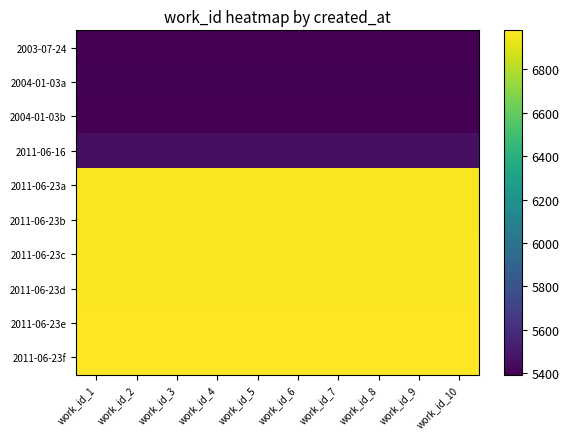

Reading right to left, what are all the values shown in this chart?

2003-07-24: work_id_10=5394	work_id_9=5394	work_id_8=5394	work_id_7=5394	work_id_6=5394	work_id_5=5394	work_id_4=5394	work_id_3=5394	work_id_2=5394	work_id_1=5394
2004-01-03a: work_id_10=5403	work_id_9=5403	work_id_8=5403	work_id_7=5403	work_id_6=5403	work_id_5=5403	work_id_4=5403	work_id_3=5403	work_id_2=5403	work_id_1=5403
2004-01-03b: work_id_10=5397	work_id_9=5397	work_id_8=5397	work_id_7=5397	work_id_6=5397	work_id_5=5397	work_id_4=5397	work_id_3=5397	work_id_2=5397	work_id_1=5397
2011-06-16: work_id_10=5458	work_id_9=5458	work_id_8=5458	work_id_7=5458	work_id_6=5458	work_id_5=5458	work_id_4=5458	work_id_3=5458	work_id_2=5458	work_id_1=5458
2011-06-23a: work_id_10=6964	work_id_9=6964	work_id_8=6964	work_id_7=6964	work_id_6=6964	work_id_5=6964	work_id_4=6964	work_id_3=6964	work_id_2=6964	work_id_1=6964
2011-06-23b: work_id_10=6965	work_id_9=6965	work_id_8=6965	work_id_7=6965	work_id_6=6965	work_id_5=6965	work_id_4=6965	work_id_3=6965	work_id_2=6965	work_id_1=6965
2011-06-23c: work_id_10=6969	work_id_9=6969	work_id_8=6969	work_id_7=6969	work_id_6=6969	work_id_5=6969	work_id_4=6969	work_id_3=6969	work_id_2=6969	work_id_1=6969
2011-06-23d: work_id_10=6971	work_id_9=6971	work_id_8=6971	work_id_7=6971	work_id_6=6971	work_id_5=6971	work_id_4=6971	work_id_3=6971	work_id_2=6971	work_id_1=6971
2011-06-23e: work_id_10=6973	work_id_9=6973	work_id_8=6973	work_id_7=6973	work_id_6=6973	work_id_5=6973	work_id_4=6973	work_id_3=6973	work_id_2=6973	work_id_1=6973
2011-06-23f: work_id_10=6979	work_id_9=6979	work_id_8=6979	work_id_7=6979	work_id_6=6979	work_id_5=6979	work_id_4=6979	work_id_3=6979	work_id_2=6979	work_id_1=6979